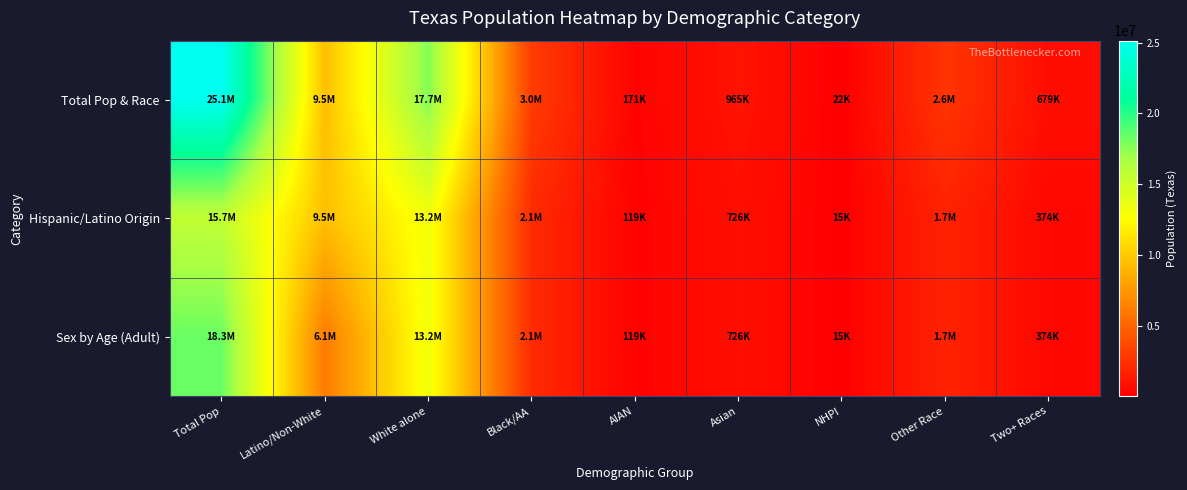

Reading left to right, list all the values displayed in this chart.

Total Pop & Race: Total Pop=25145561	Latino/Non-White=9460921	White alone=17701552	Black/AA=2979598	AIAN=170972	Asian=964596	NHPI=21656	Other Race=2628186	Two+ Races=679001
Hispanic/Latino Origin: Total Pop=15684640	Latino/Non-White=9460921	White alone=13205588	Black/AA=2123923	AIAN=119493	Asian=726422	NHPI=15241	Other Race=1714844	Two+ Races=374226
Sex by Age (Adult): Total Pop=18279737	Latino/Non-White=6143144	White alone=13205588	Black/AA=2123923	AIAN=119493	Asian=726422	NHPI=15241	Other Race=1714844	Two+ Races=374226